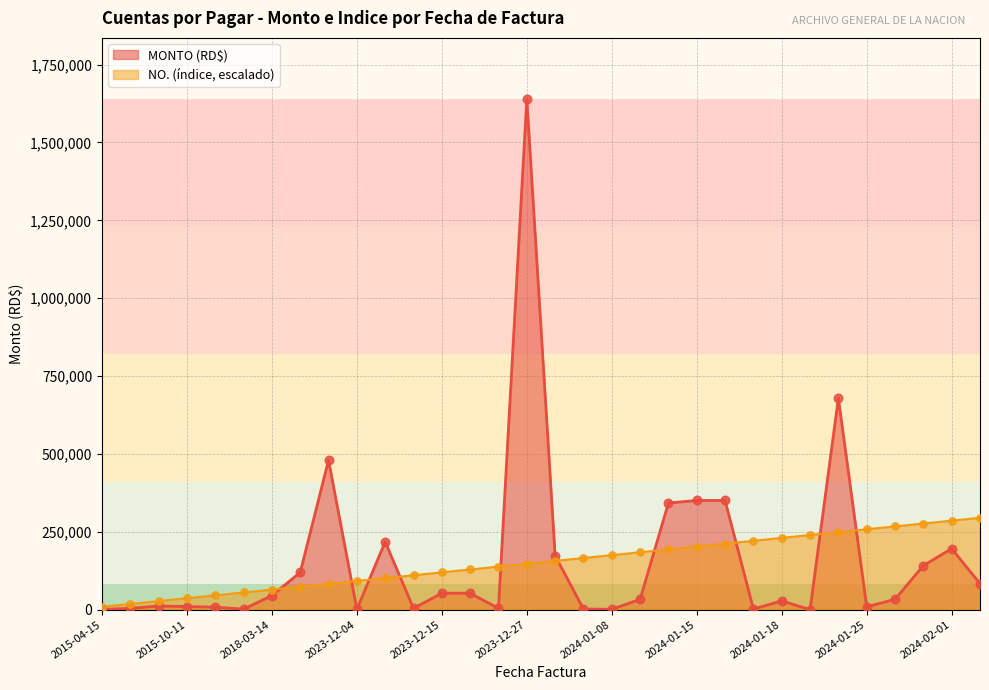

Which series contains the lowest Y value?

MONTO